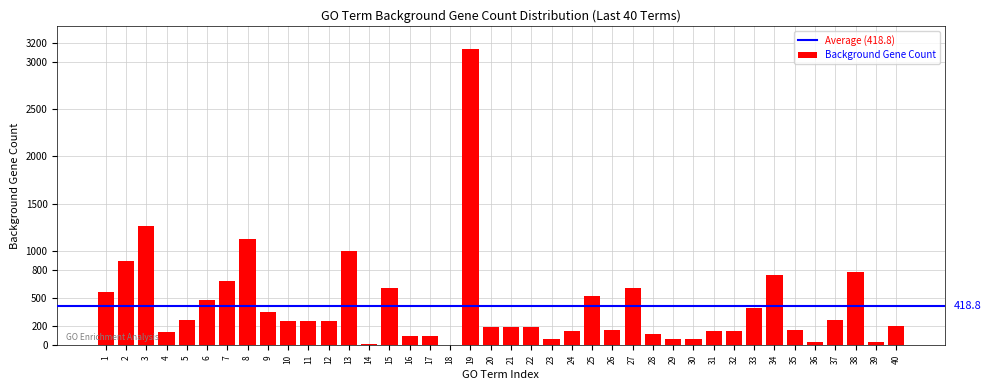

The value at 15 is 608. True or false?

True